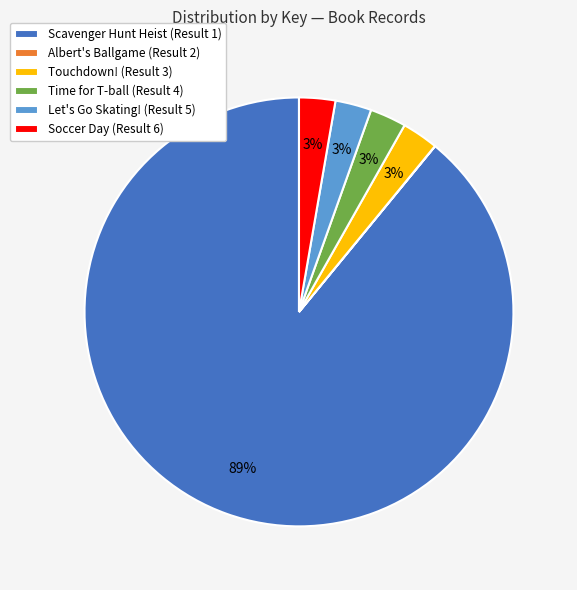

Does Scavenger Hunt Heist (Result 1) represent more than half of the total?

Yes